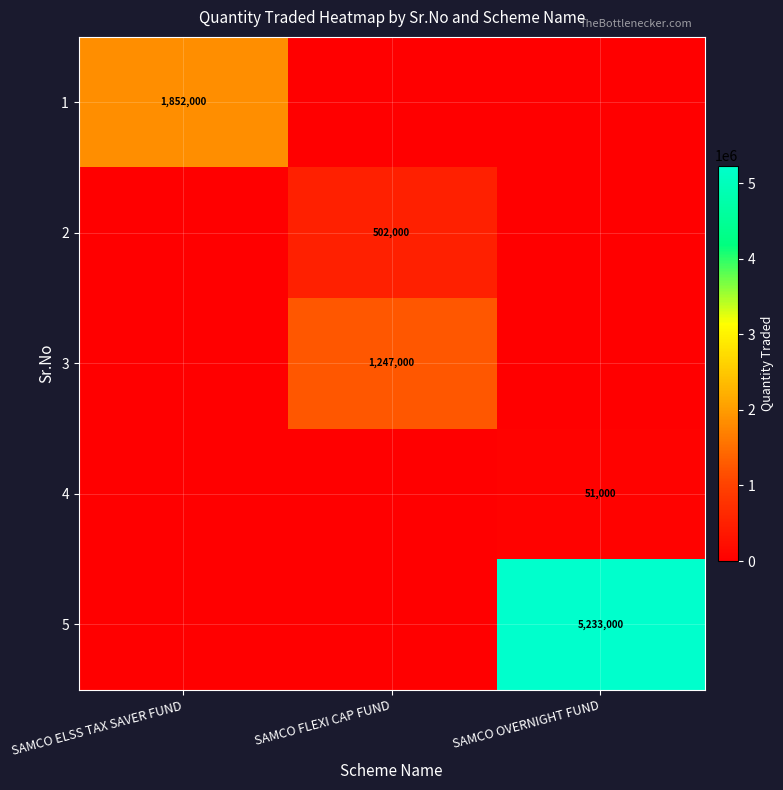

What is the difference between the highest and lowest values at SAMCO FLEXI CAP FUND?

1247000